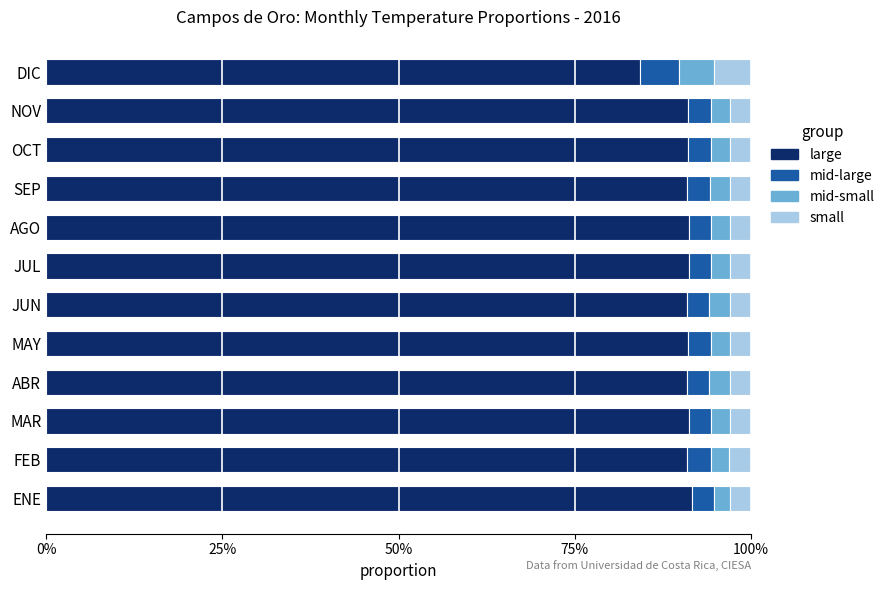

Rank the series by their maximum value, from lowest to highest.

mid-small, small, mid-large, large